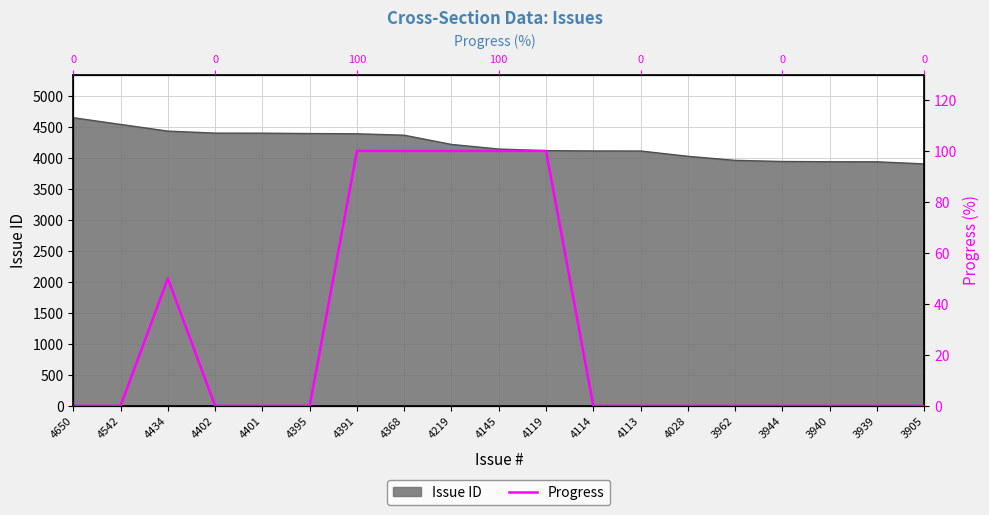

True or false: the data shows 100 at 4219.

True